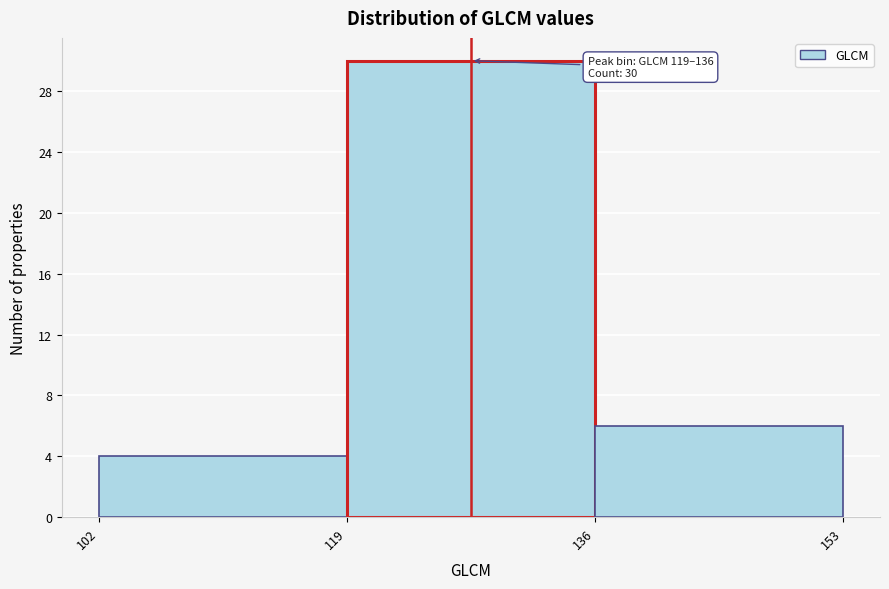

Which range on the x-axis has the tallest bar?

119 to 136